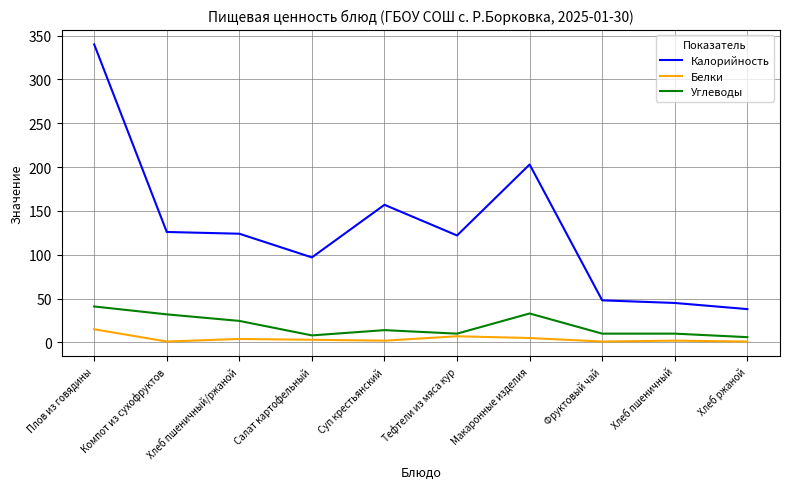

What is the total value across all series at Хлеб пшеничный/ржаной?

152.5